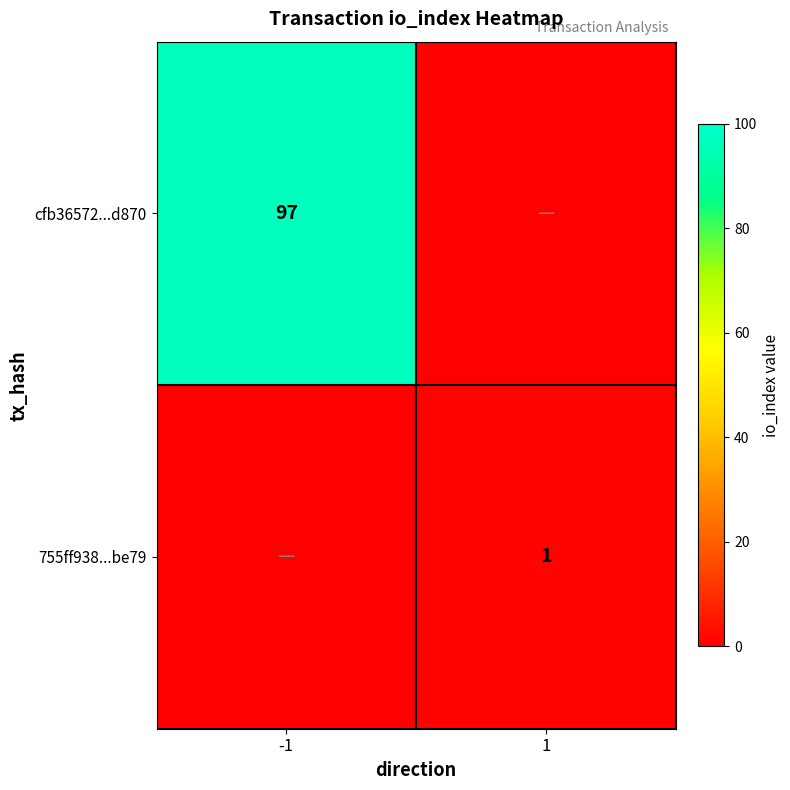

The cfb36572...d870 series shows 97 at -1. True or false?

True